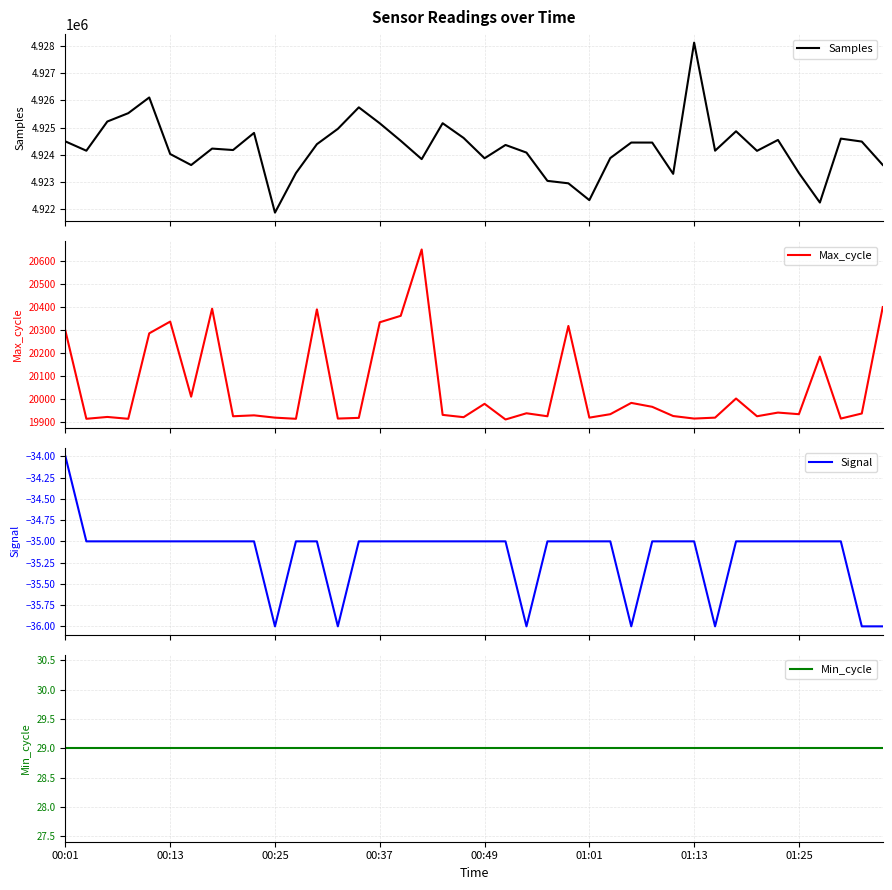

How many interior local peaks does the Max_cycle series have?

13